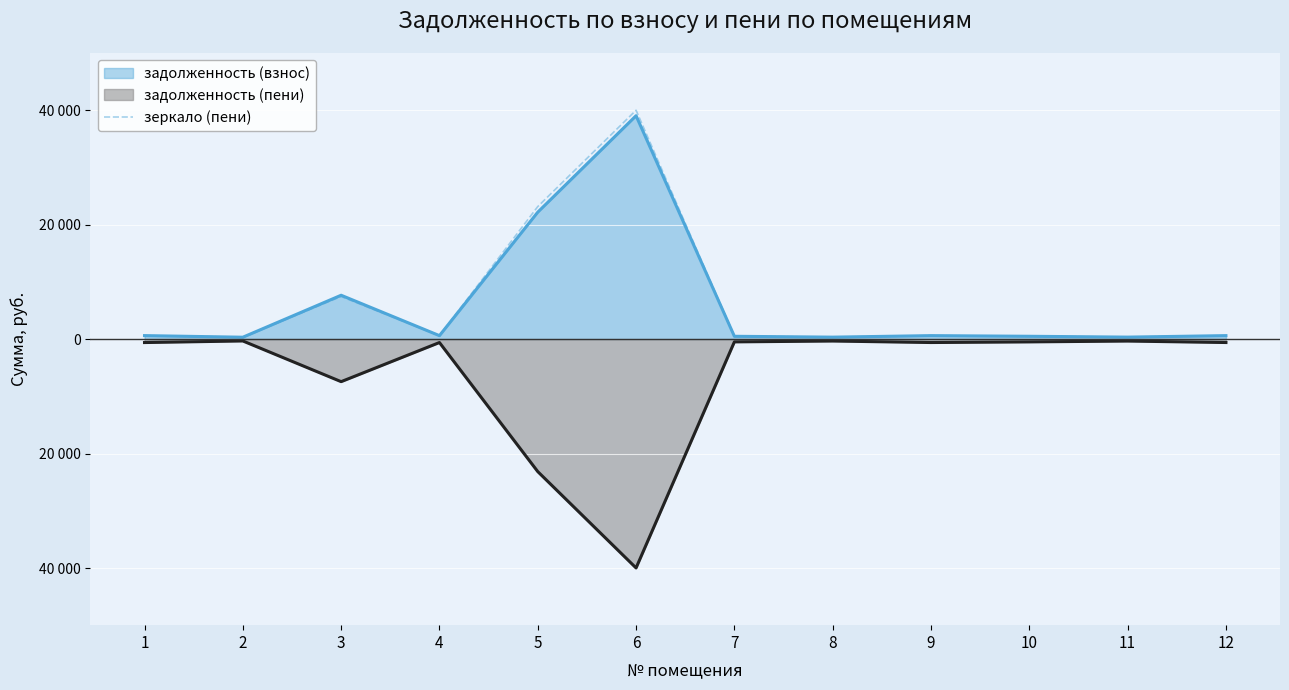

What is the difference between the maximum and second lowest values?

39632.4